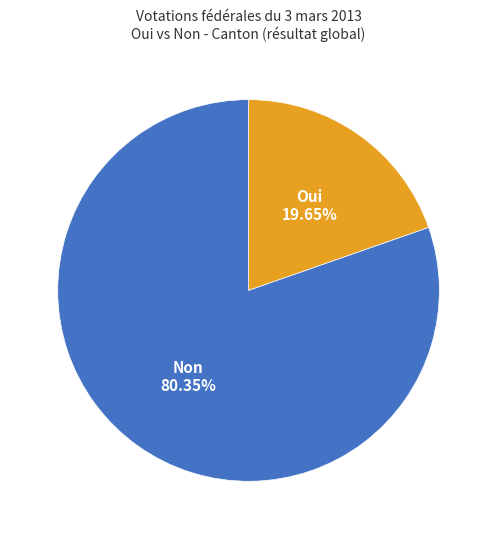

Does any single category account for the majority?

Yes